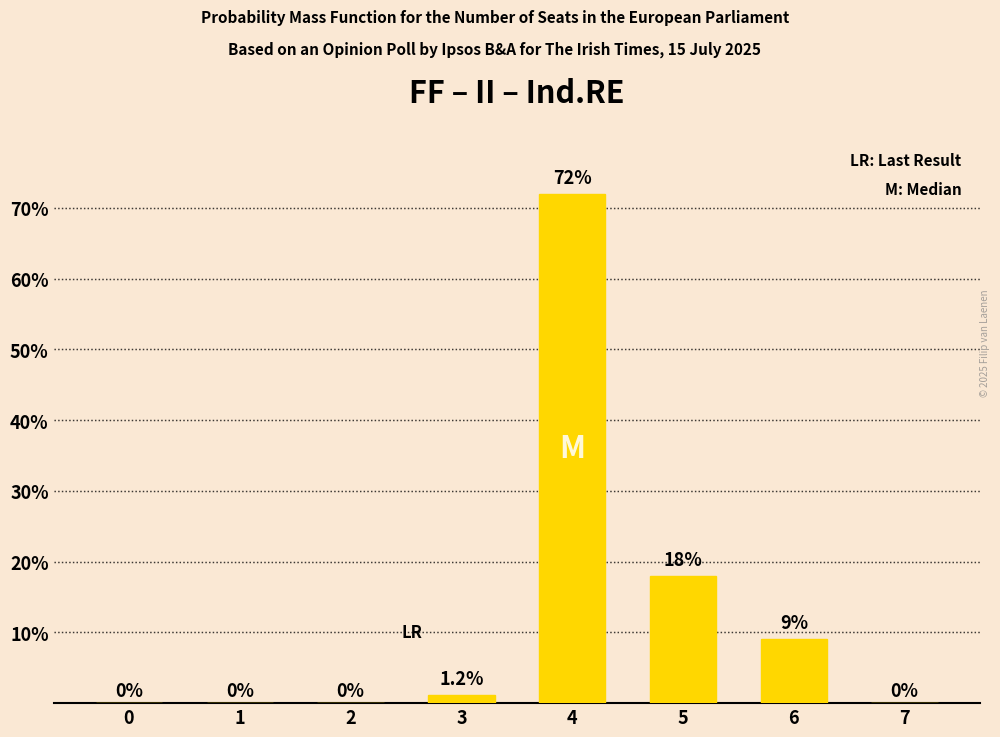

Reading right to left, extract all data points from this chart.

7=0.0	6=9.0	5=18.0	4=72.0	3=1.2	2=0.0	1=0.0	0=0.0